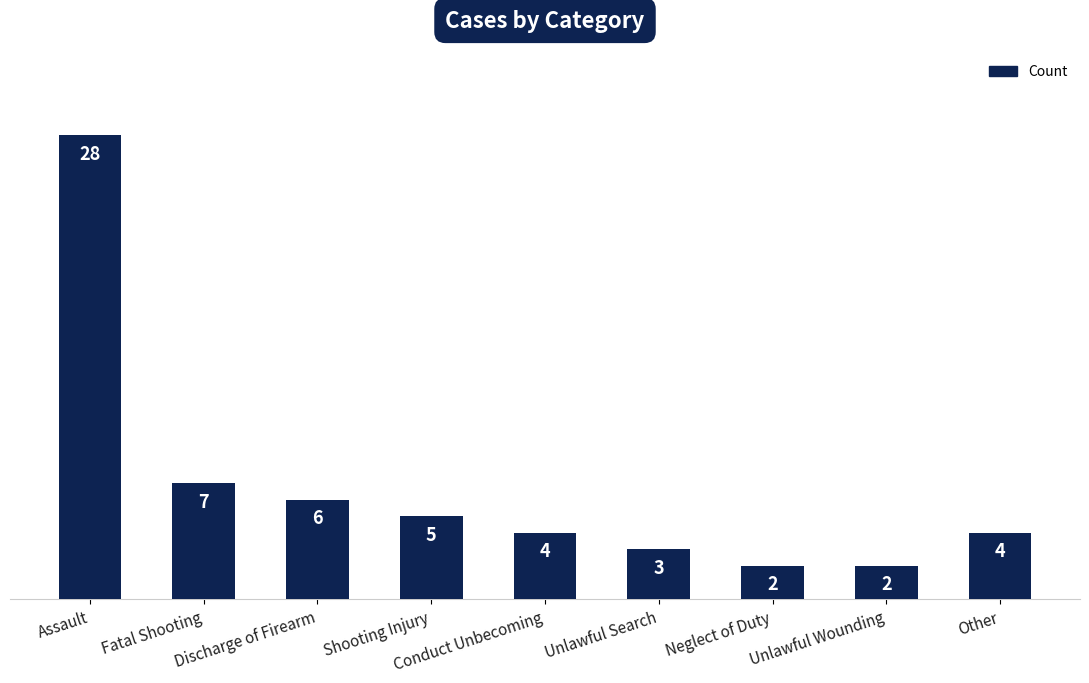

How many data points are less than 4?

3